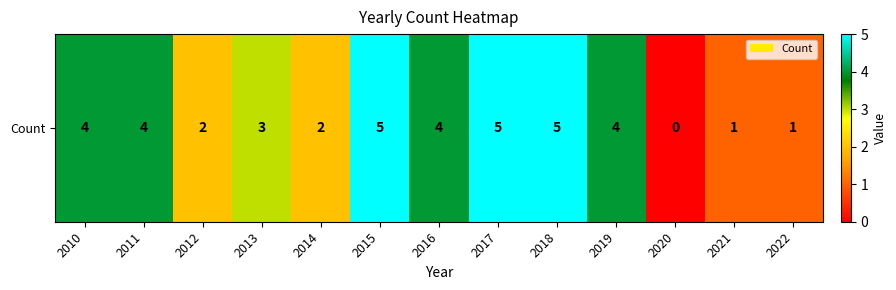

Reading right to left, what are all the values shown in this chart?

2022=1	2021=1	2020=0	2019=4	2018=5	2017=5	2016=4	2015=5	2014=2	2013=3	2012=2	2011=4	2010=4